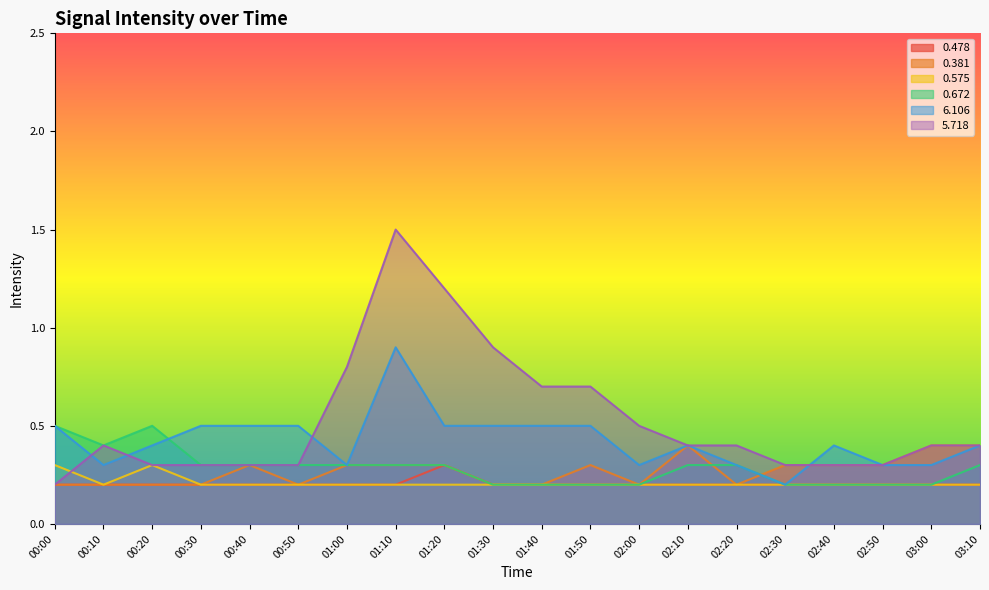

Rank the series at 02:30 from lowest to highest value.

0.478, 0.575, 0.672, 6.106, 0.381, 5.718